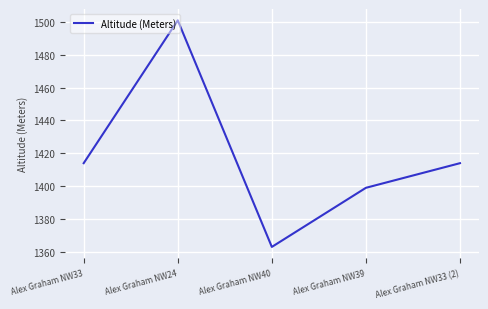

Between Alex Graham NW24 and Alex Graham NW33, which is larger?

Alex Graham NW24